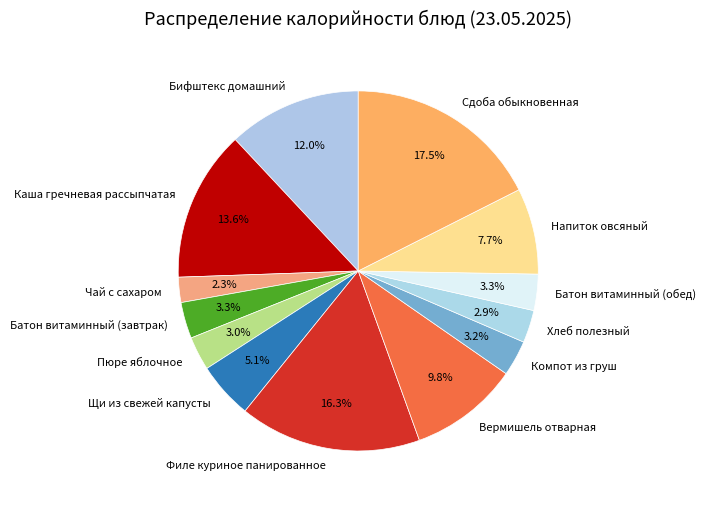

Is there any slice that represents more than half of the pie?

No